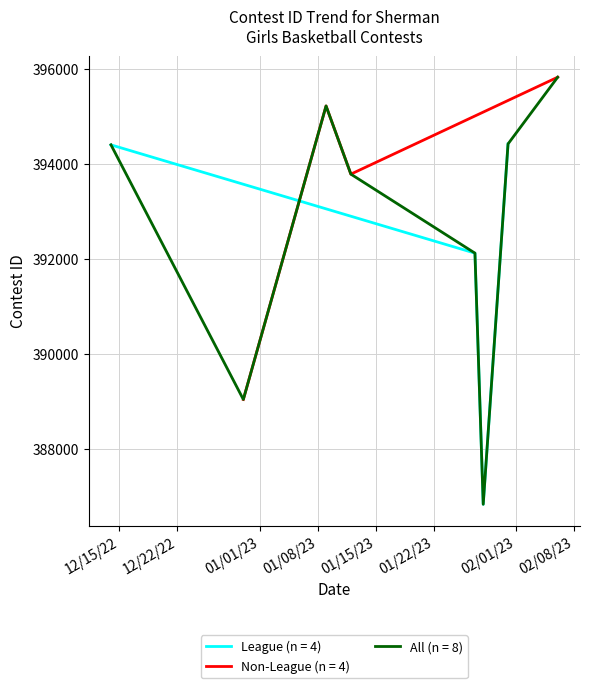

Reading left to right, what are all the values shown in this chart?

394400	389041	395219	393784	392121	386835	394420	395824